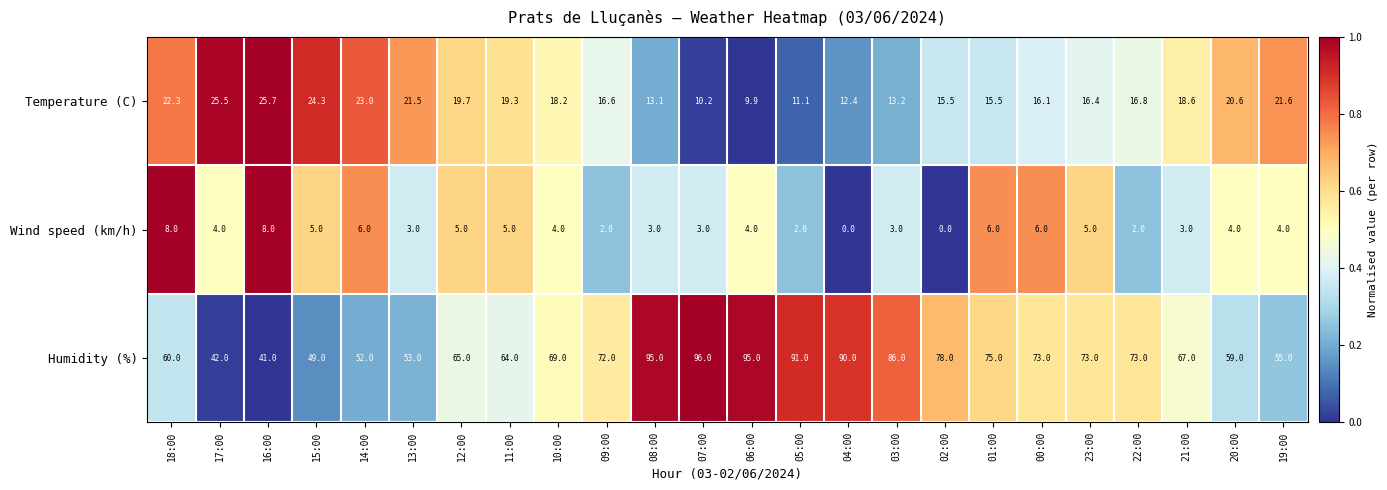

What is the sum of all Wind speed (km/h) values?

95.0